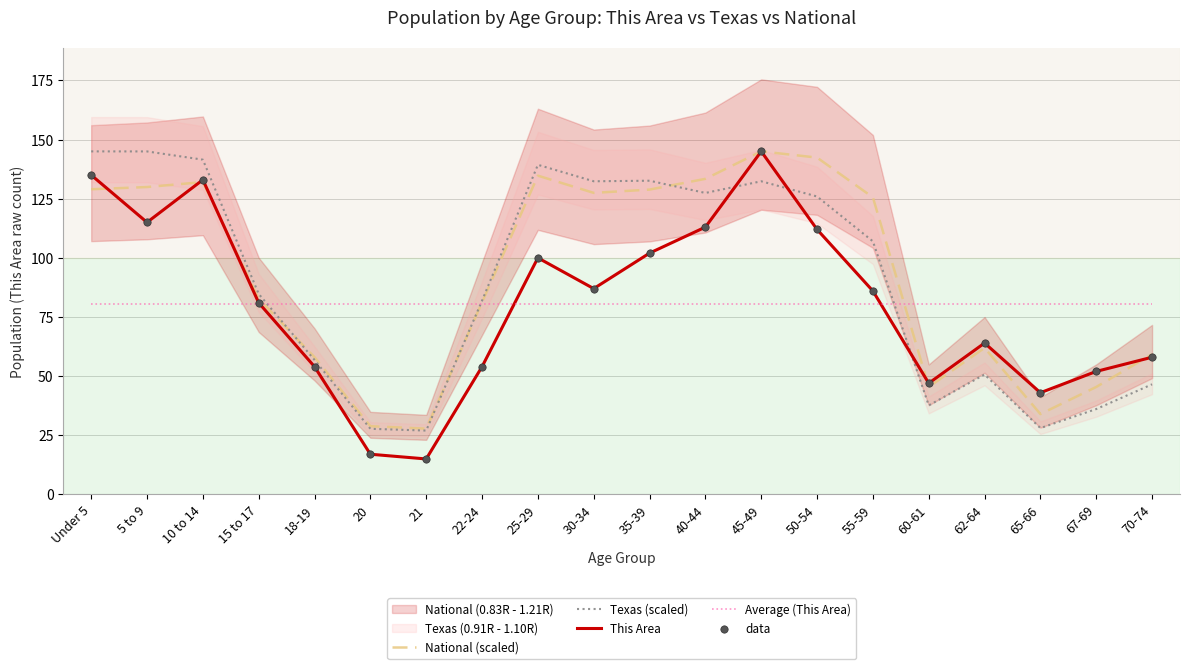

The Texas (scaled) series shows 27.0 at 21. True or false?

True